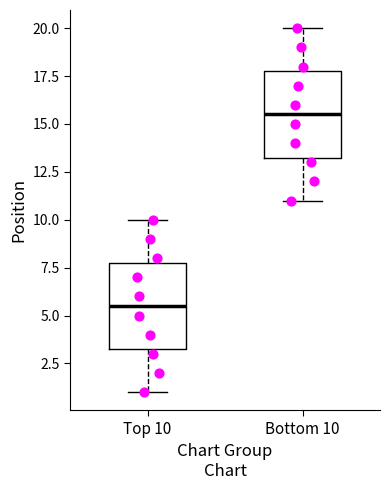

Reading left to right, read every box against the y-axis: the position of its median line, the range the box covers, and the ends of its whiskers. The values are not printed on the chart, so give them approximately, as read against the axis.

Top 10: median 5.5, box 3.5 to 8.0, whiskers 1.0 to 10.0
Bottom 10: median 15.5, box 13.5 to 18.0, whiskers 11.0 to 20.0